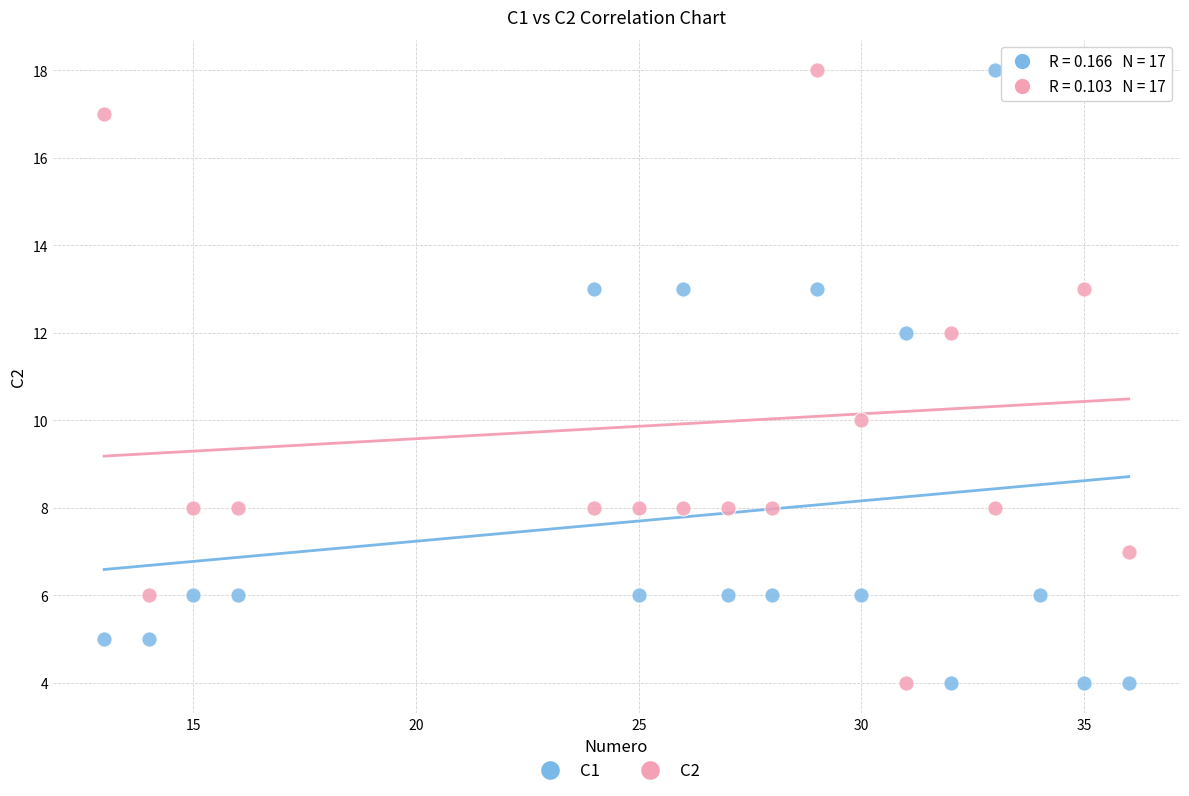

What are all the series names shown in the legend?

C1, C2